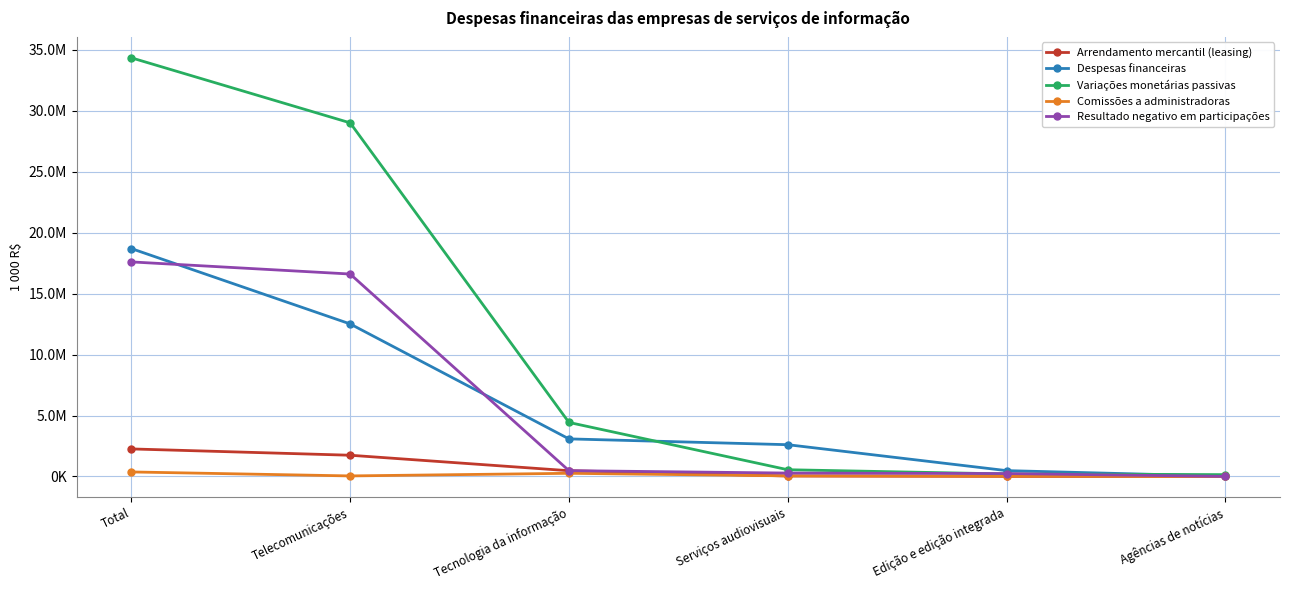

Which series changed the most between Total and Agências de notícias?

Variações monetárias passivas